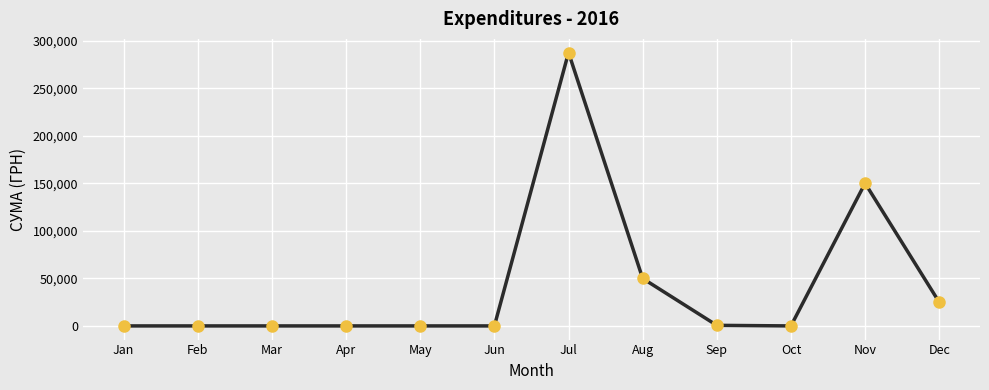

What is the difference between the second highest and minimum values?

150216.7